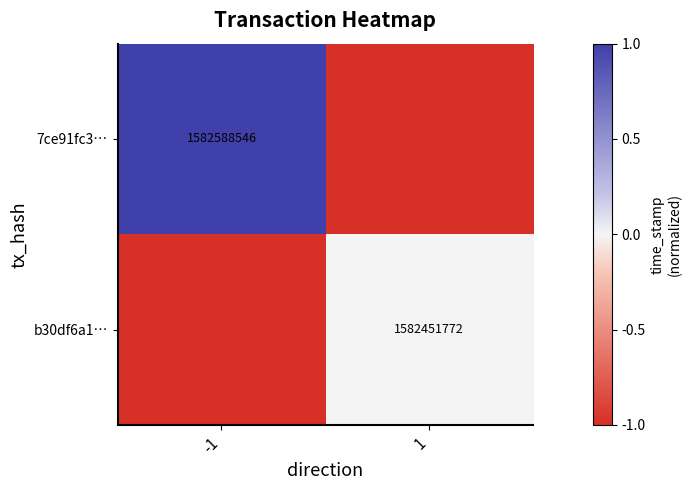

What is the difference between the highest and lowest values at -1?

2